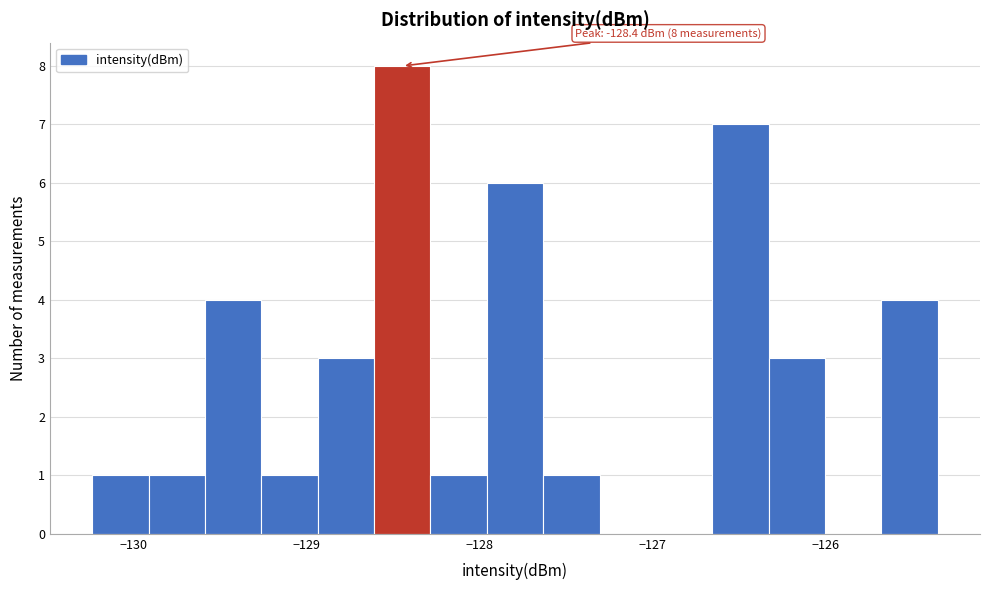

Around what value on the x-axis is the tallest bar? Give the approximate position of its centre, as read against the axis.

-128.4